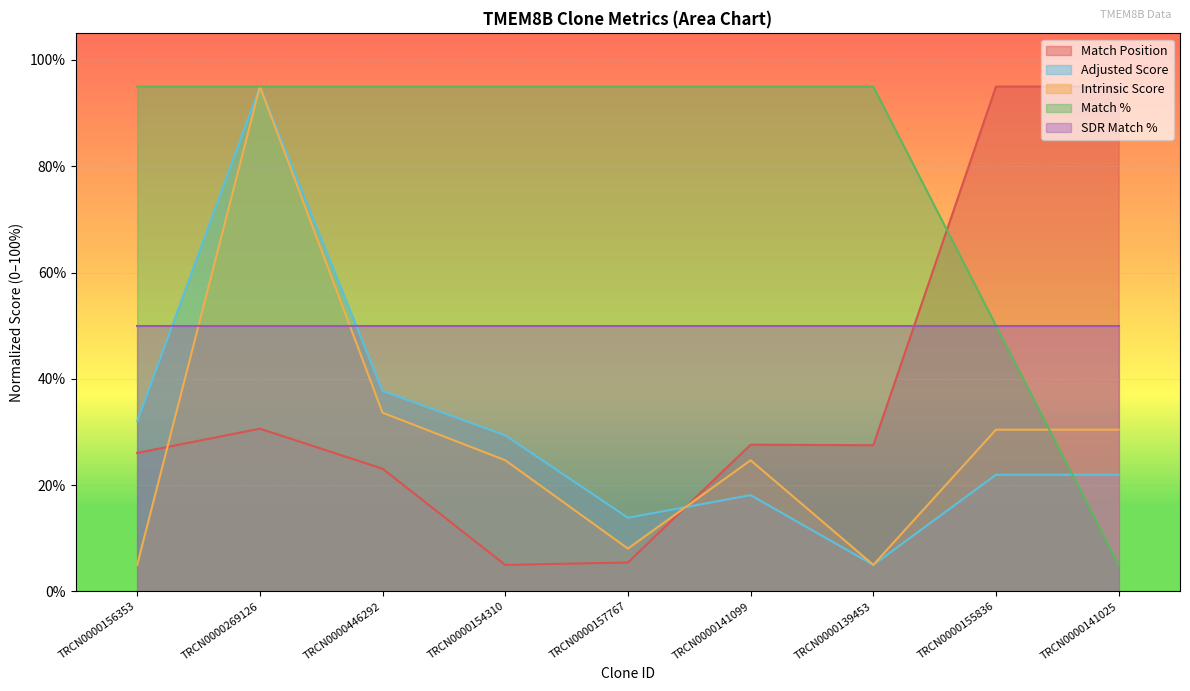

What is the greatest value displayed?

95.0